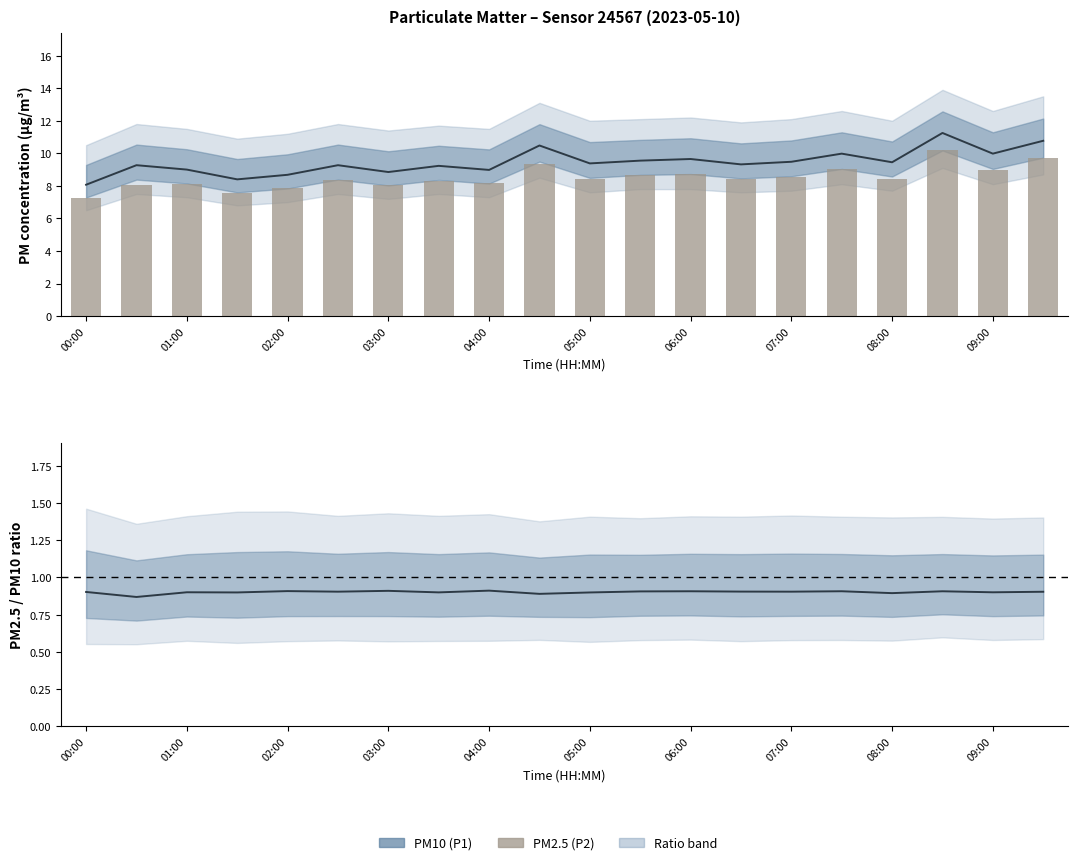

List the labels in order of P2 (PM2.5) value, largest first.

17, 19, 09:00, 15, 18, 12, 11, 14, 16, 10, 13, 05:00, 07:00, 08:00, 02:00, 01:00, 06:00, 04:00, 03:00, 00:00